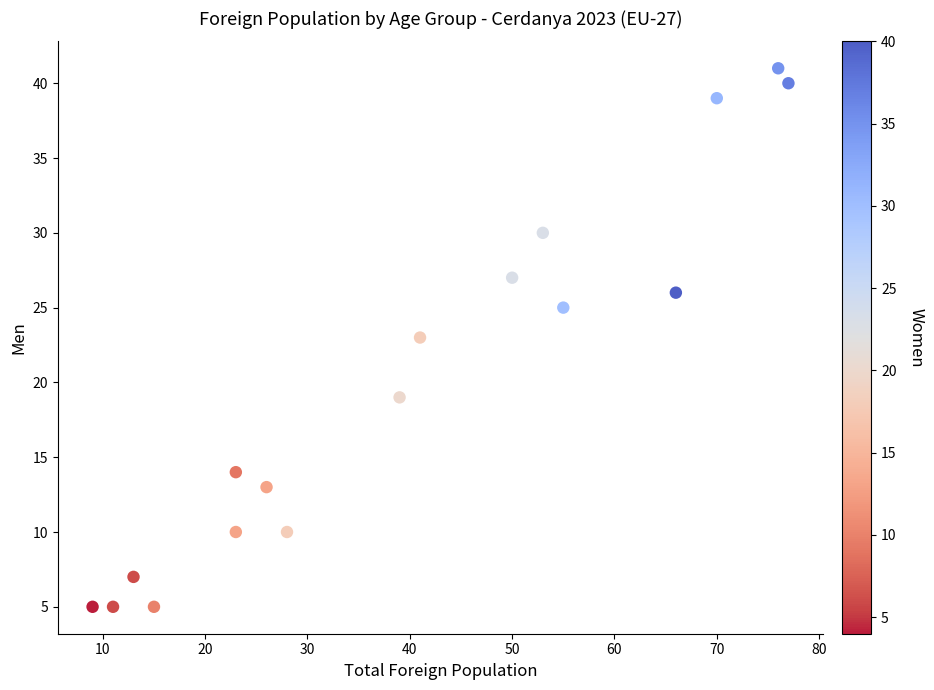

What is the range of X values (max minus min)?

68